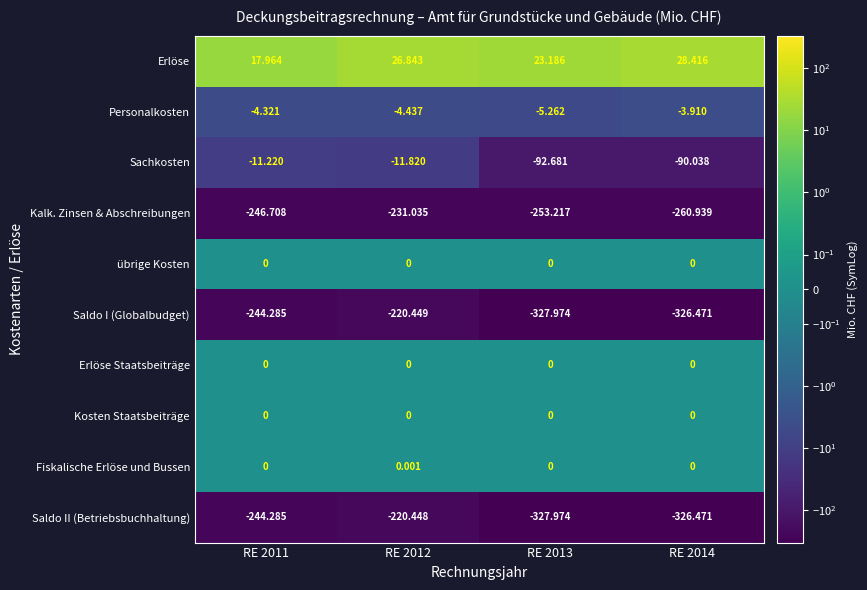

Which series has the largest range (max minus min)?

Saldo II (Betriebsbuchhaltung)